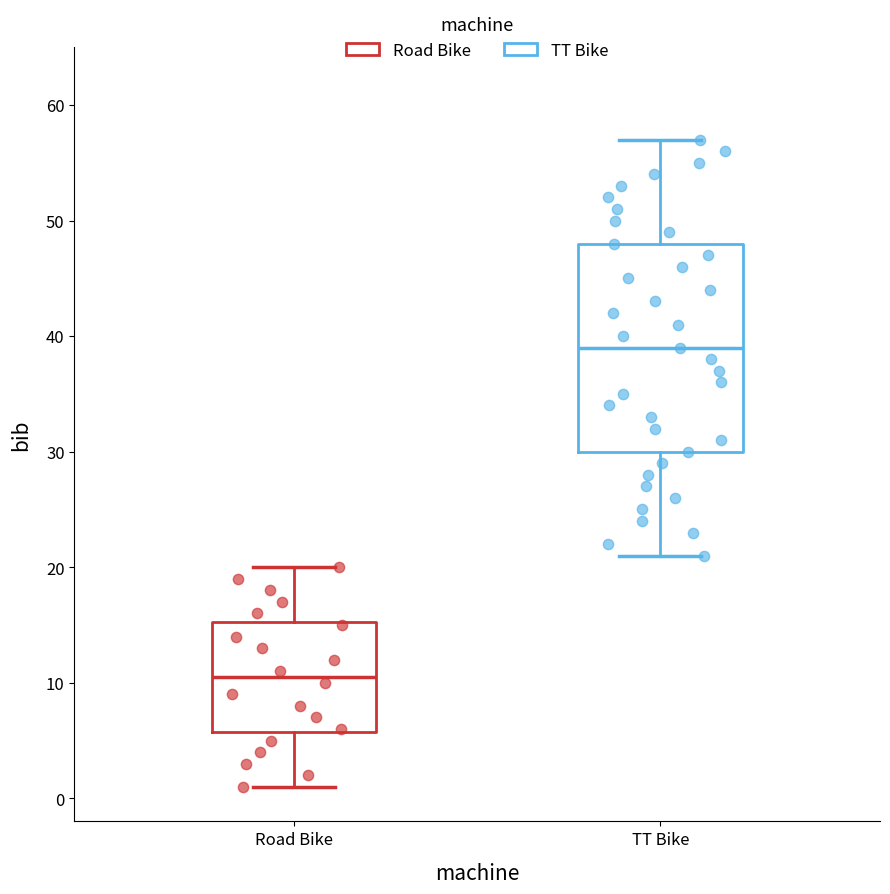

Reading left to right, read every box against the y-axis: the position of its median line, the range the box covers, and the ends of its whiskers. The values are not printed on the chart, so give them approximately, as read against the axis.

Road Bike: median 11, box 6 to 15, whiskers 1 to 20
TT Bike: median 39, box 30 to 48, whiskers 21 to 57